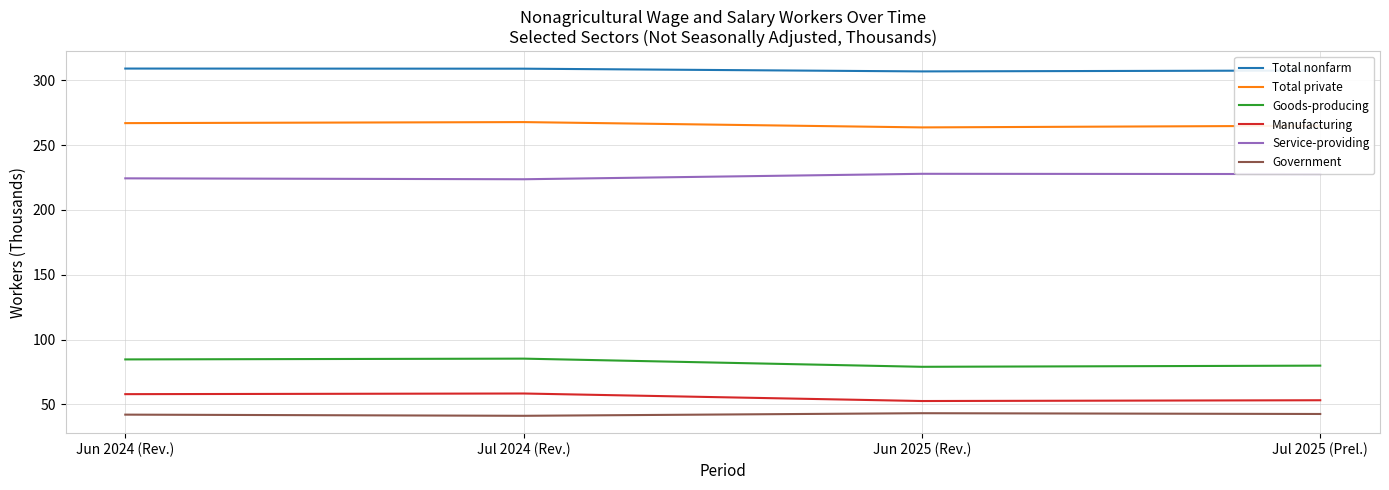

What is the minimum value for Total nonfarm?

306.9